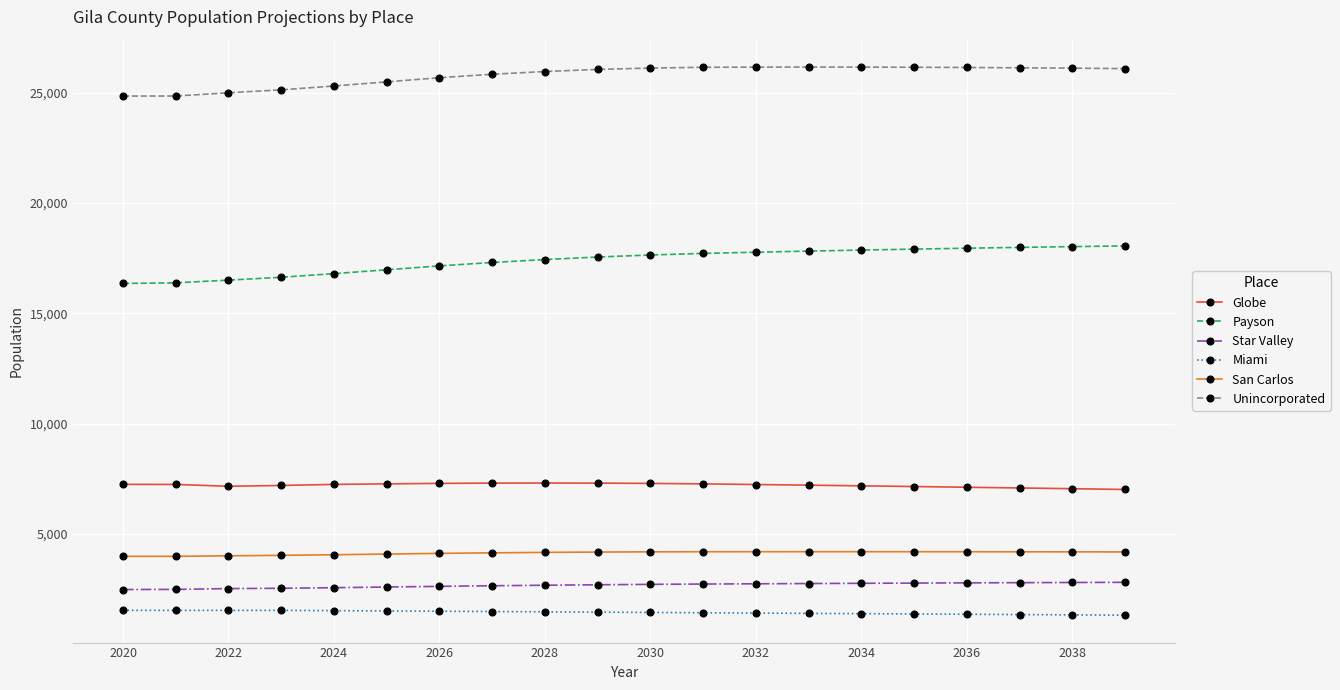

Does the chart display data point markers on the line(s)?

Yes